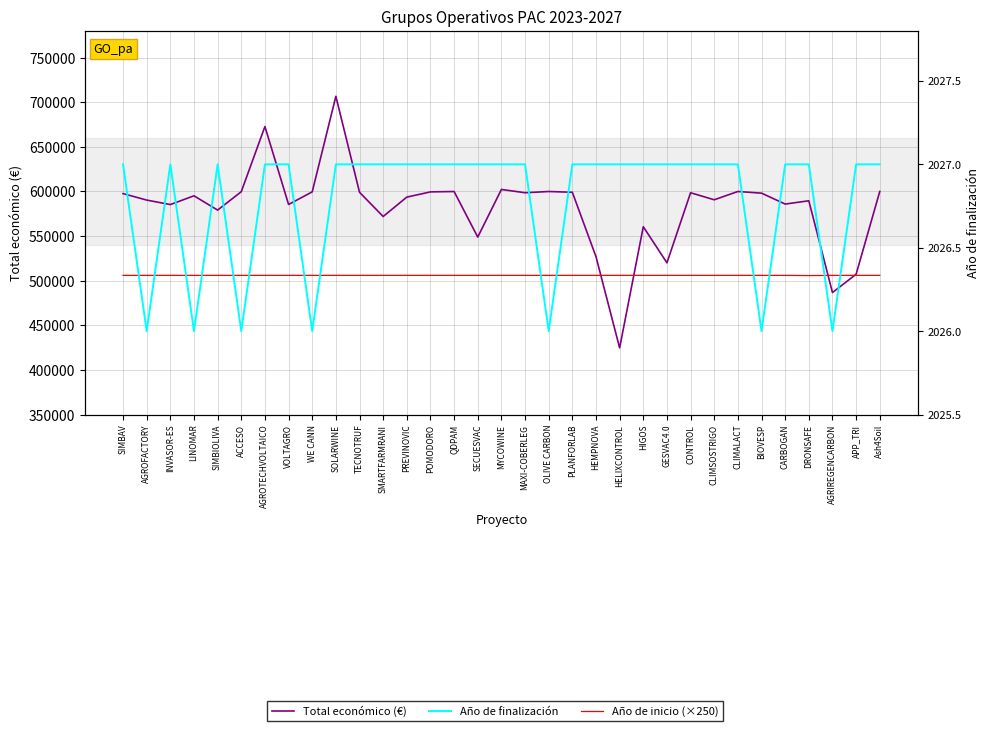

At which category is the sum across all series the highest?

SOLARWINE